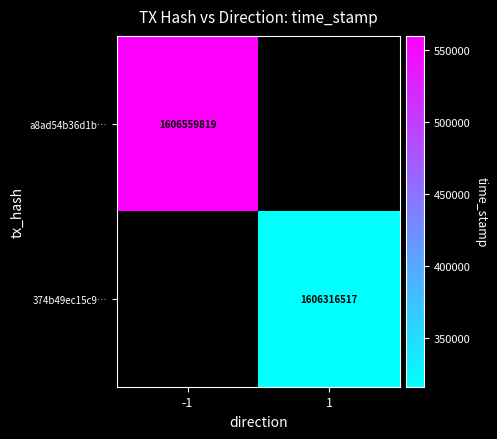

Is it true that a8ad54b36d1b… equals 2477131441 at -1?

False